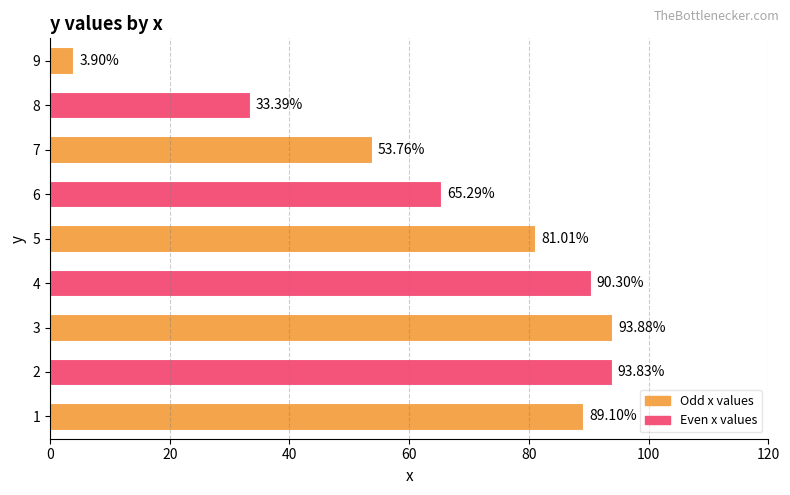

Are the bars grouped side by side (vs. stacked)?

No